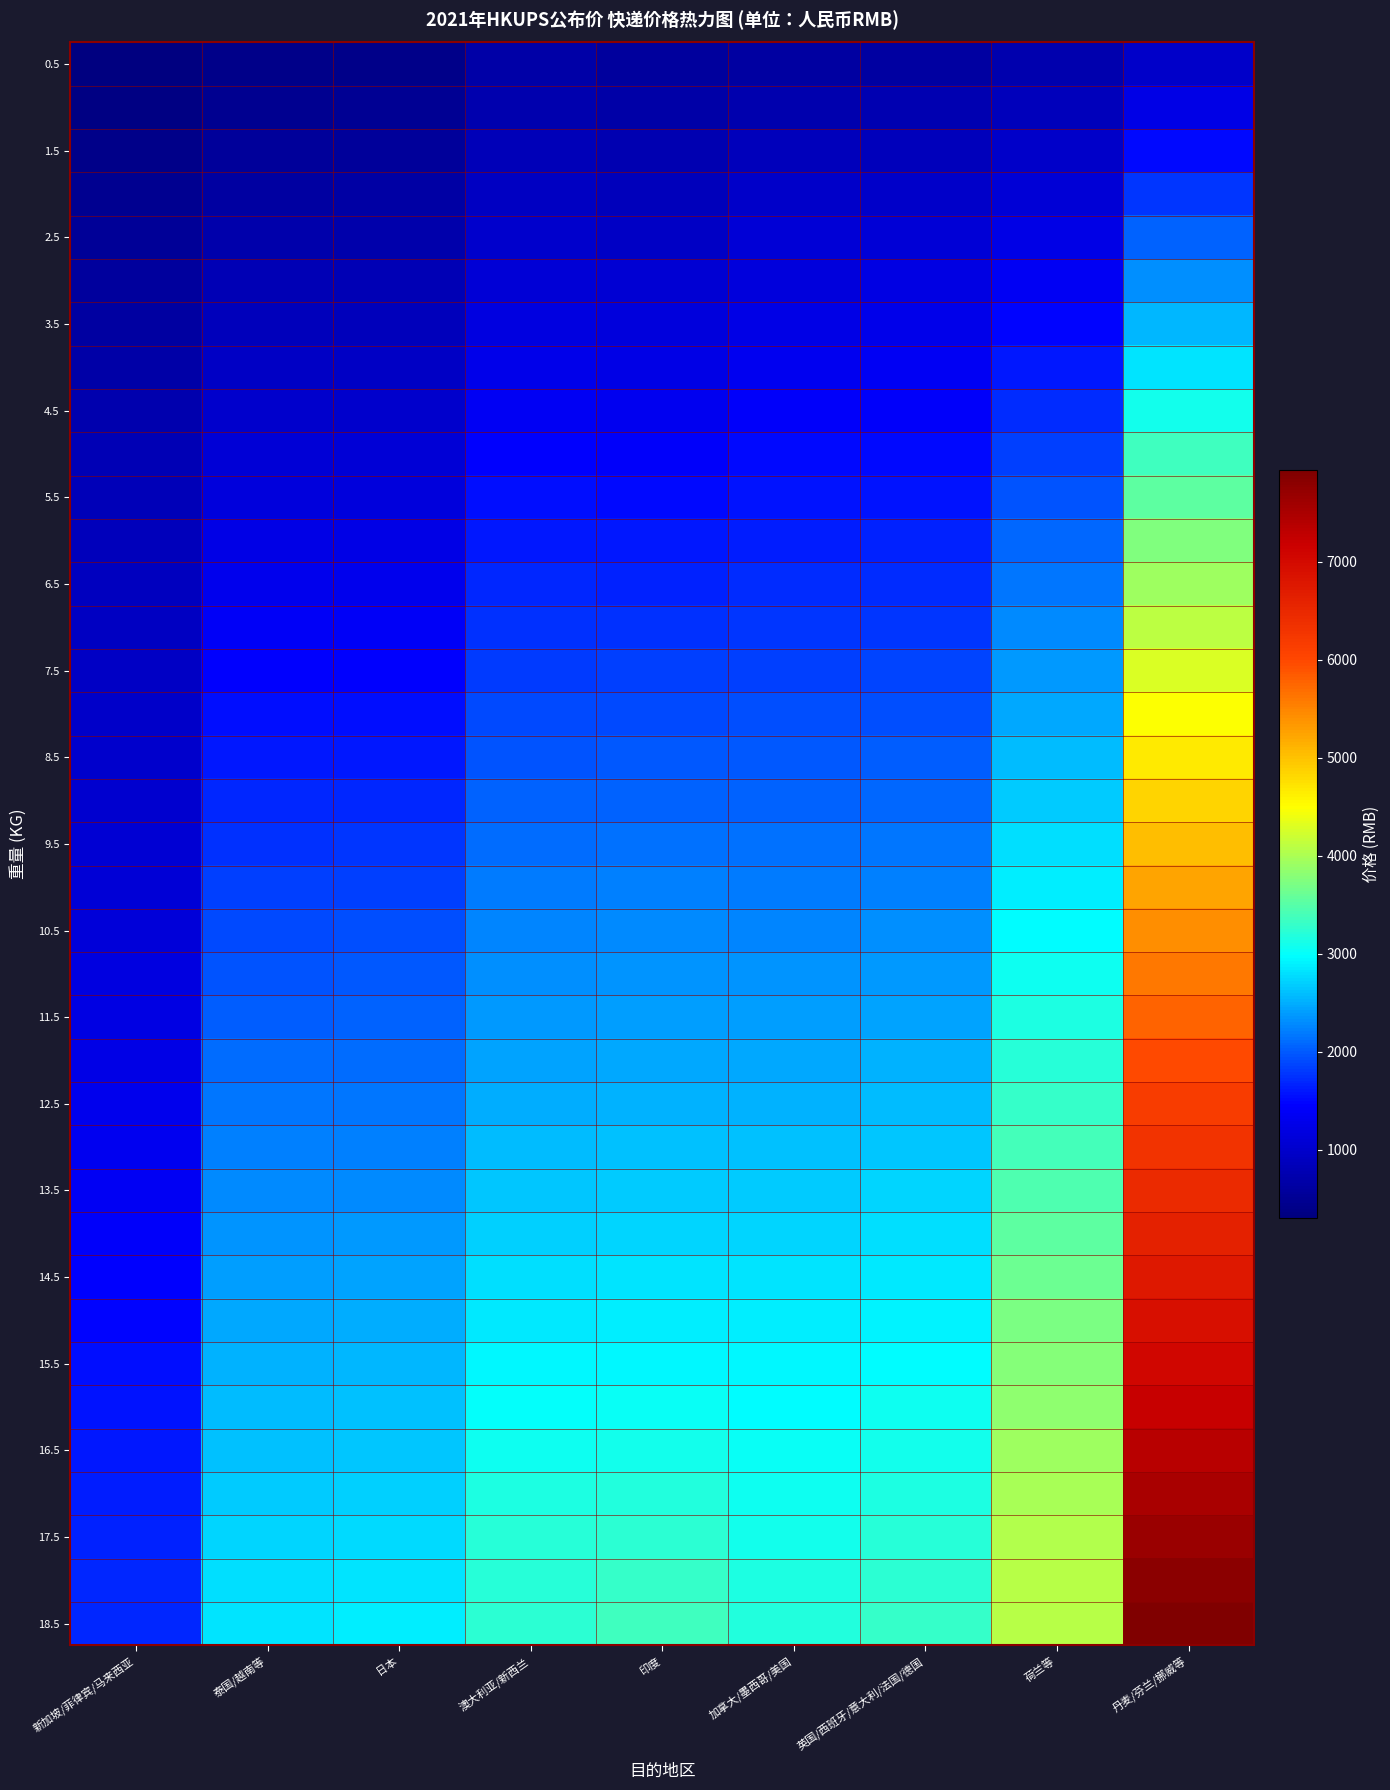

What is the total value across all series at 日本?

63552